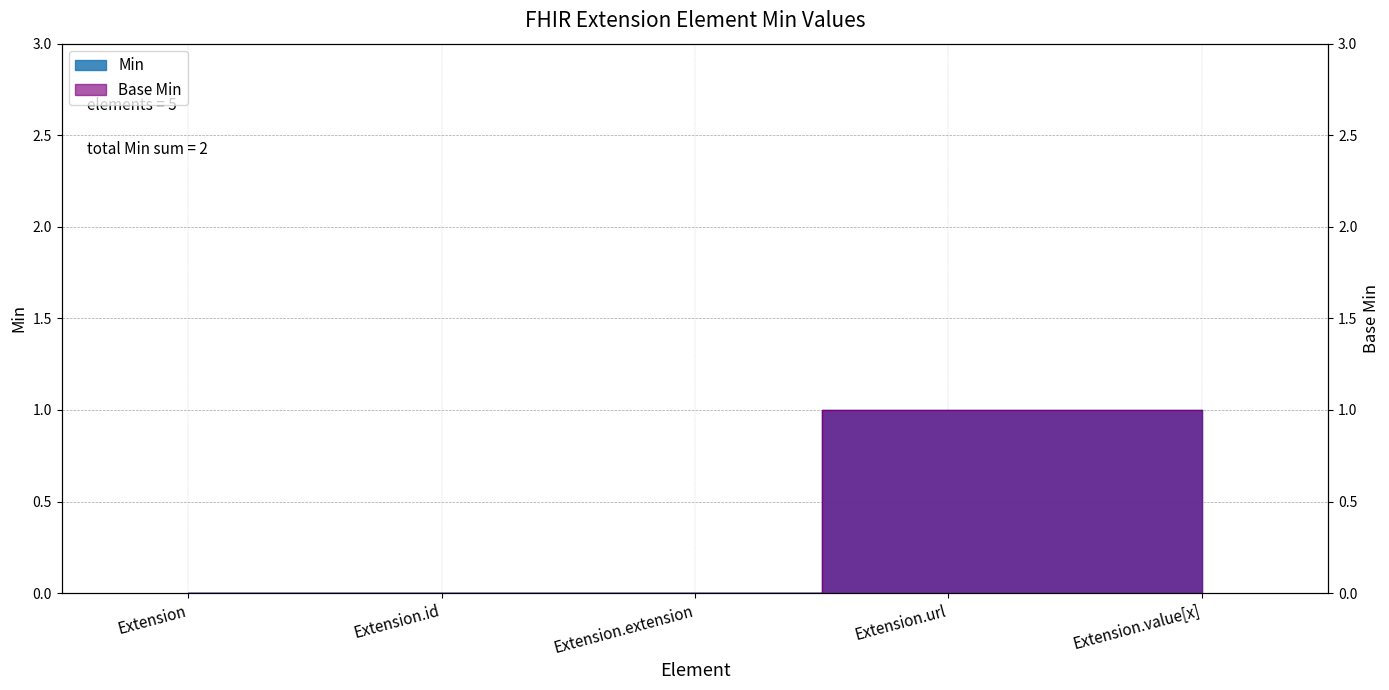

What is the label of the 1st point from the left?

Extension